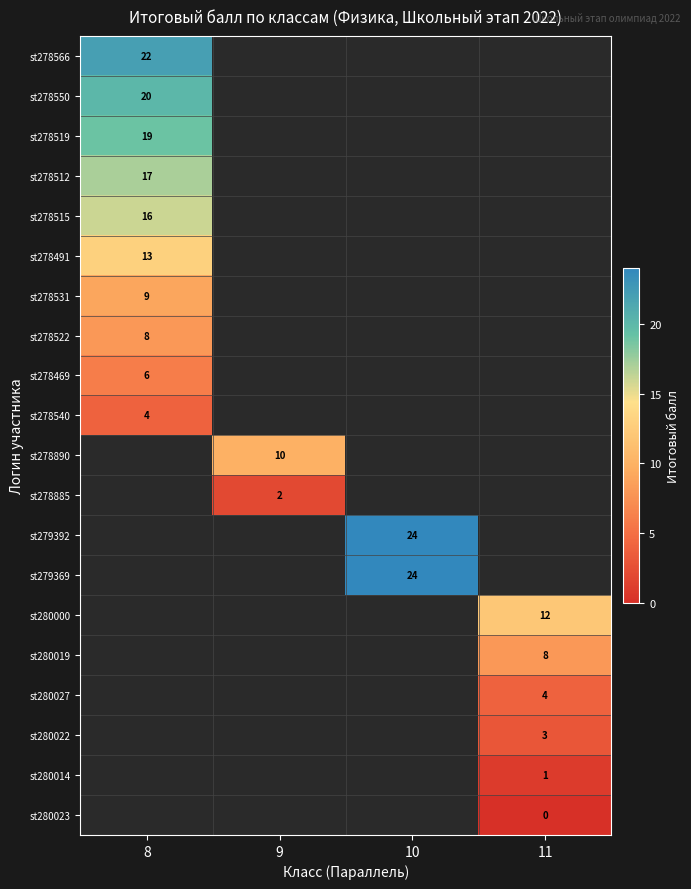

At how many categories does at least one series exceed 15?

2